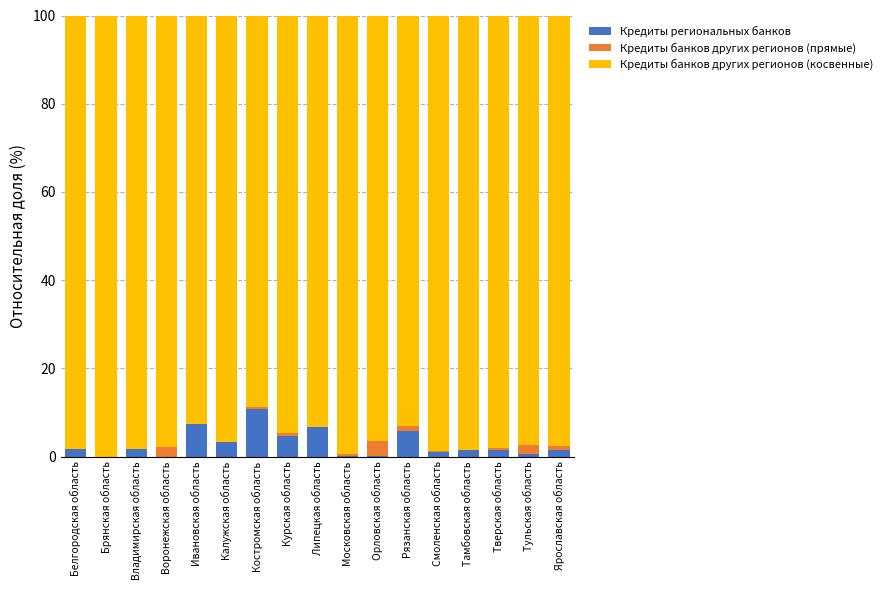

The Кредиты региональных банков series shows 16.7 at Костромская область. True or false?

False